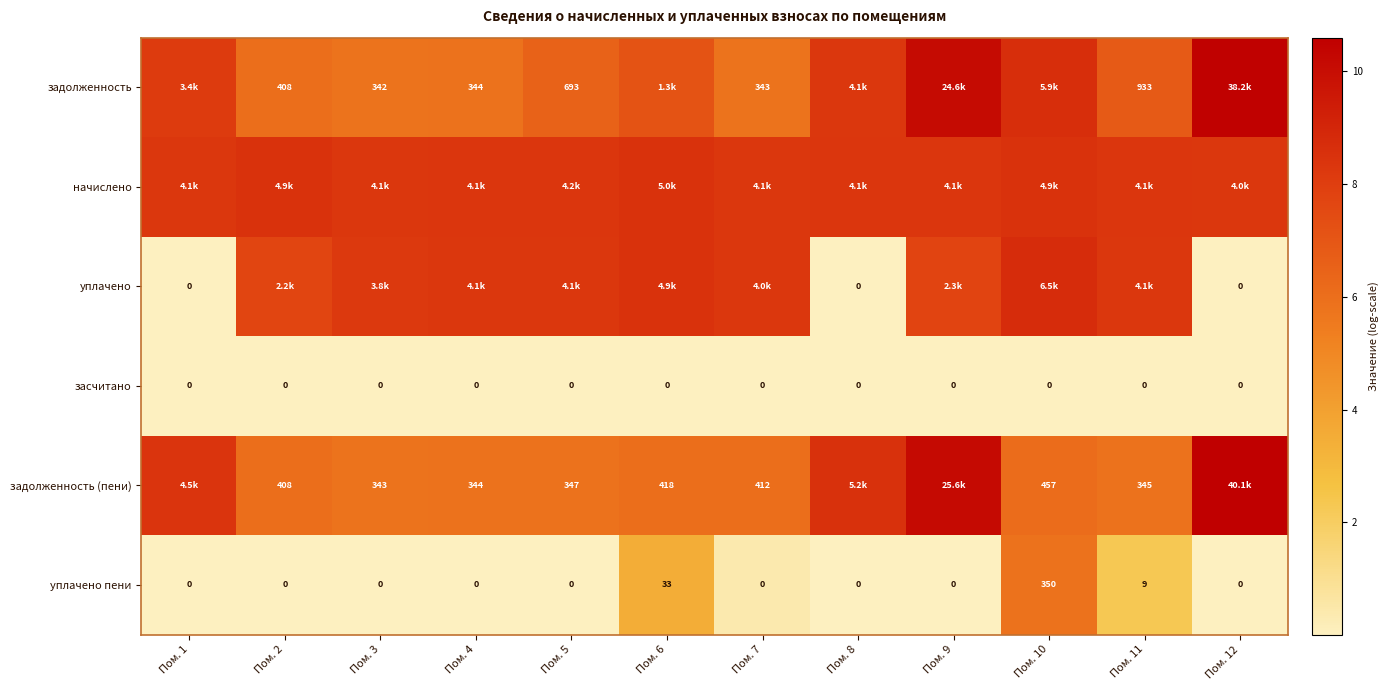

Is the value of засчитано at Пом. 9 greater than the value of задолженность (пени) at Пом. 5?

No